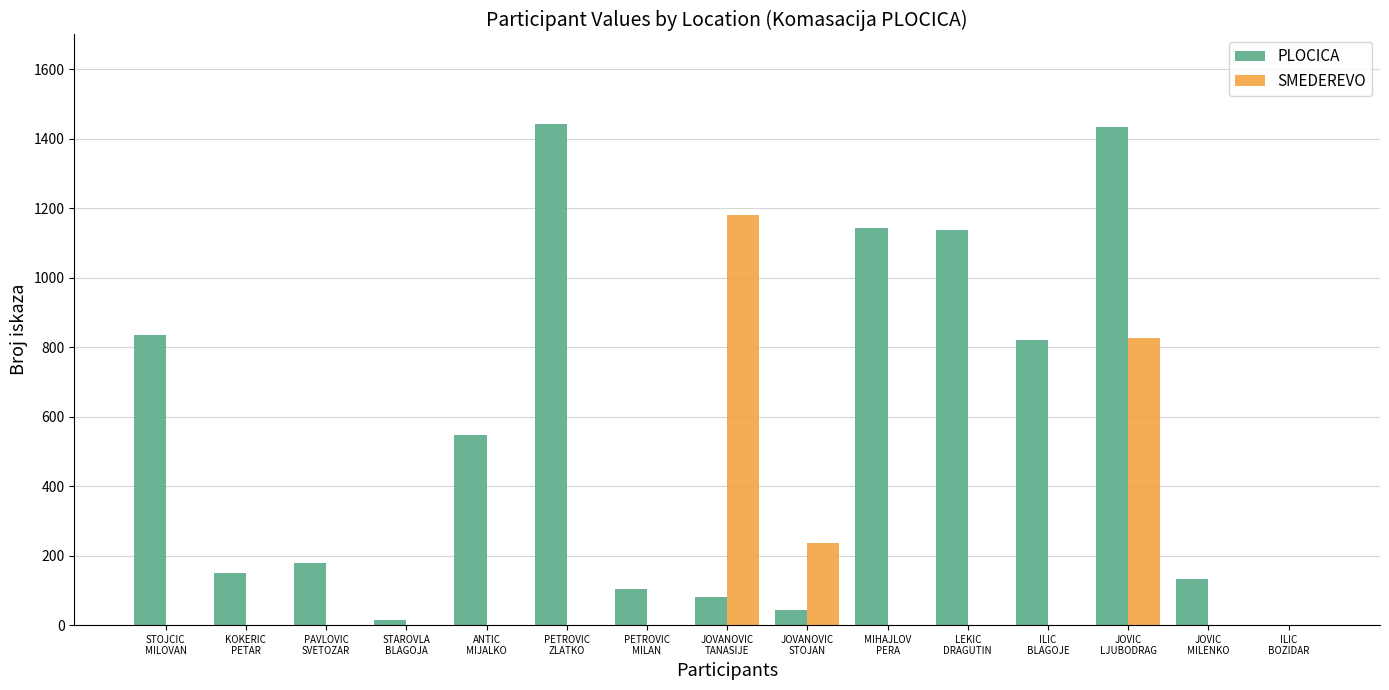

What is the sum of all SMEDEREVO values?

2242